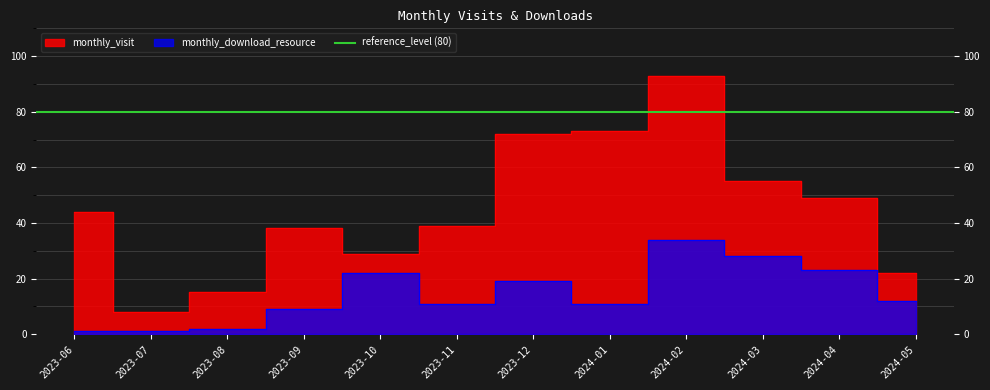

The value of monthly_download_resource at 2024-03 is 28. True or false?

True